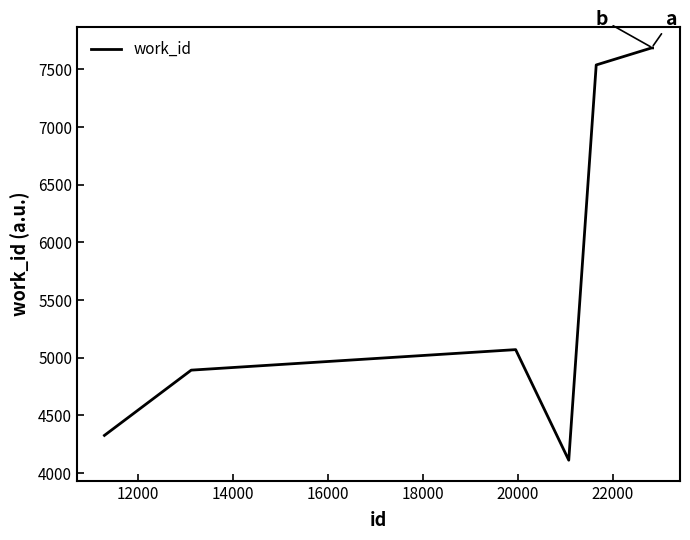

What is the smallest value displayed?

4111